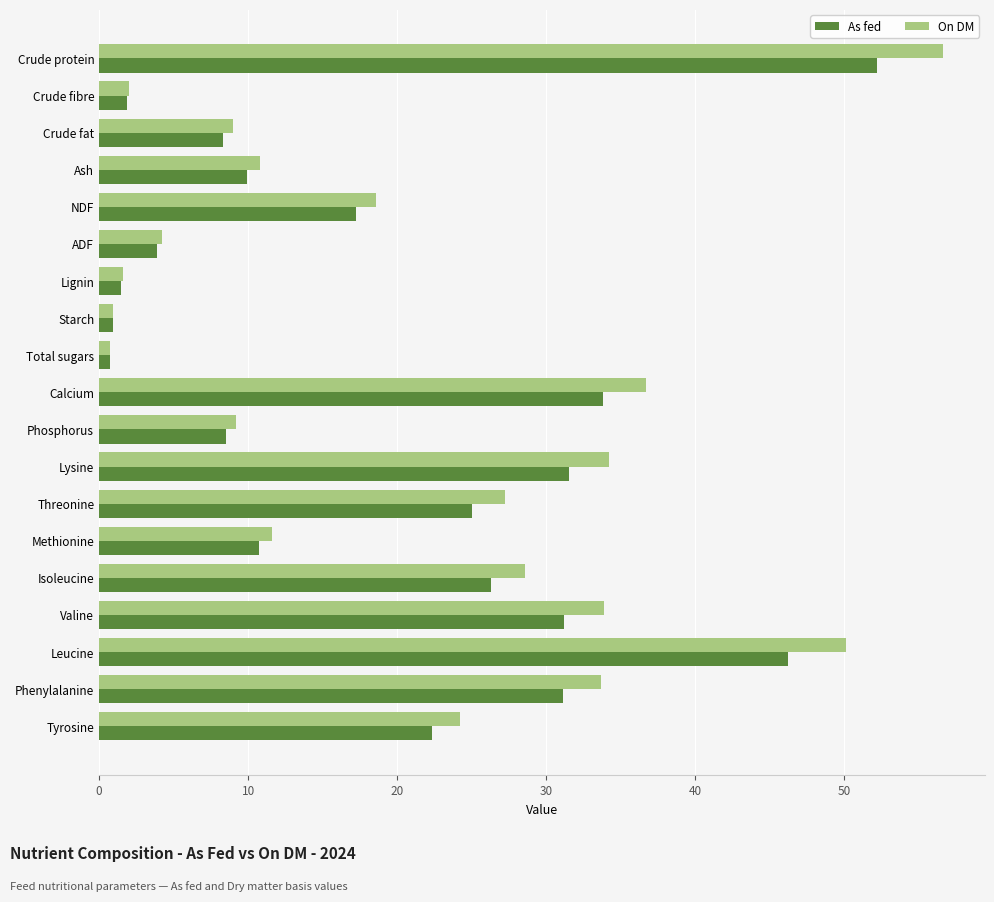

Where is As fed nearest to the value 26?

Isoleucine